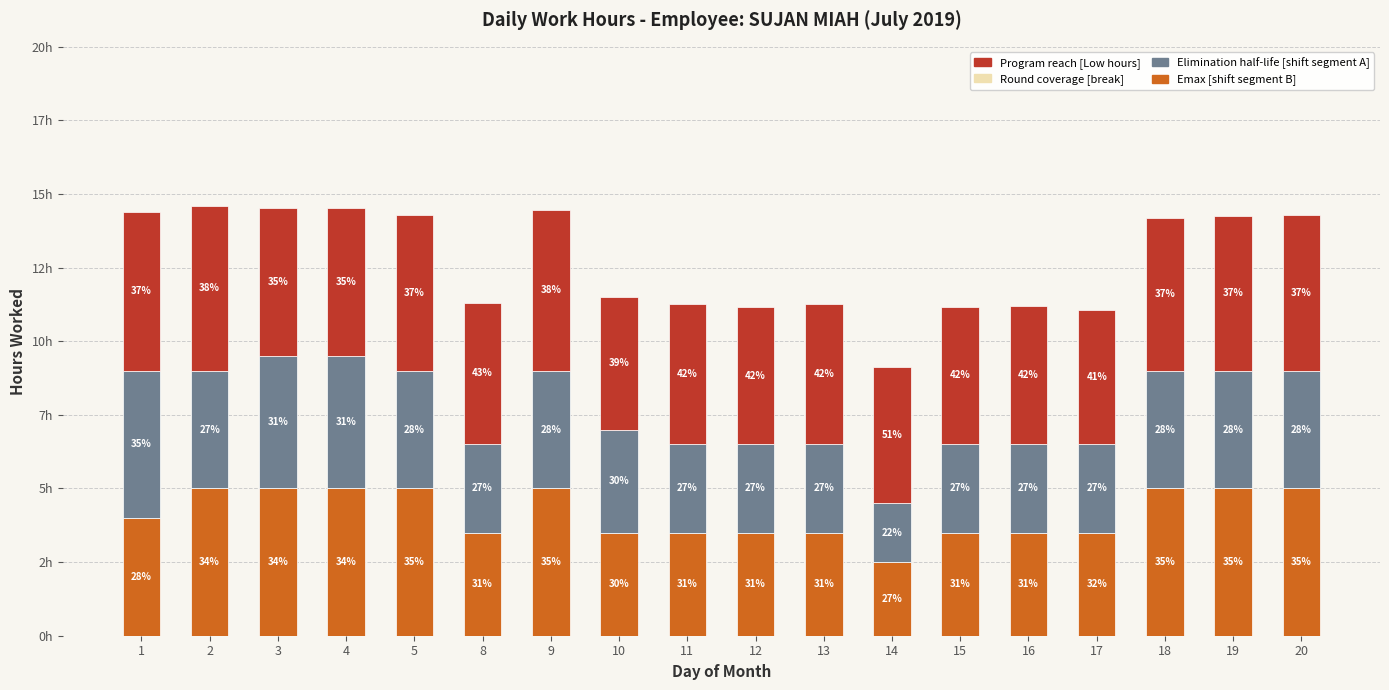

Are the bars horizontal?

No